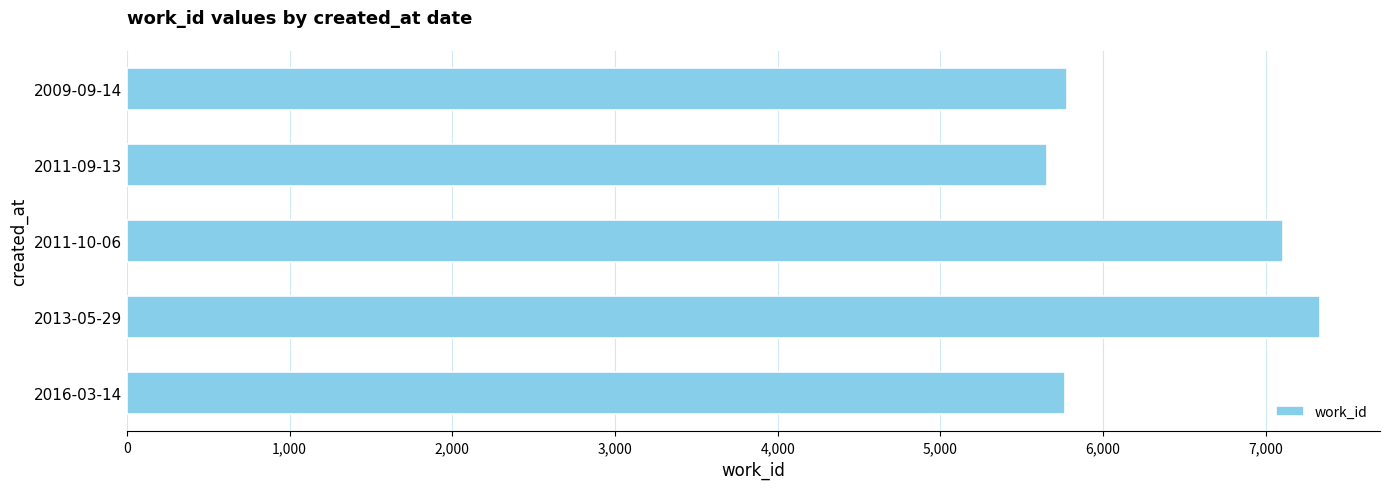

How many series are shown in this chart?

1